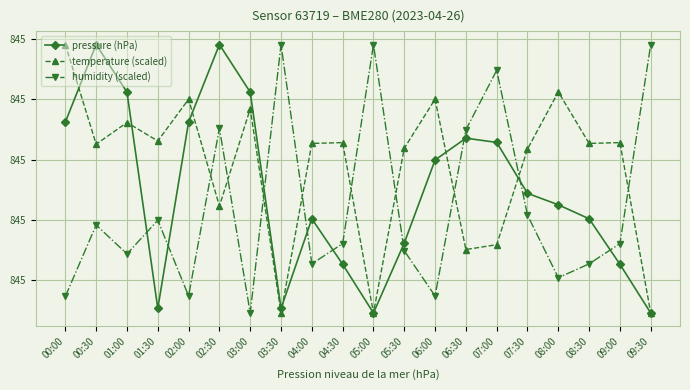

What are all the series names shown in the legend?

pressure (hPa), temperature (scaled), humidity (scaled)